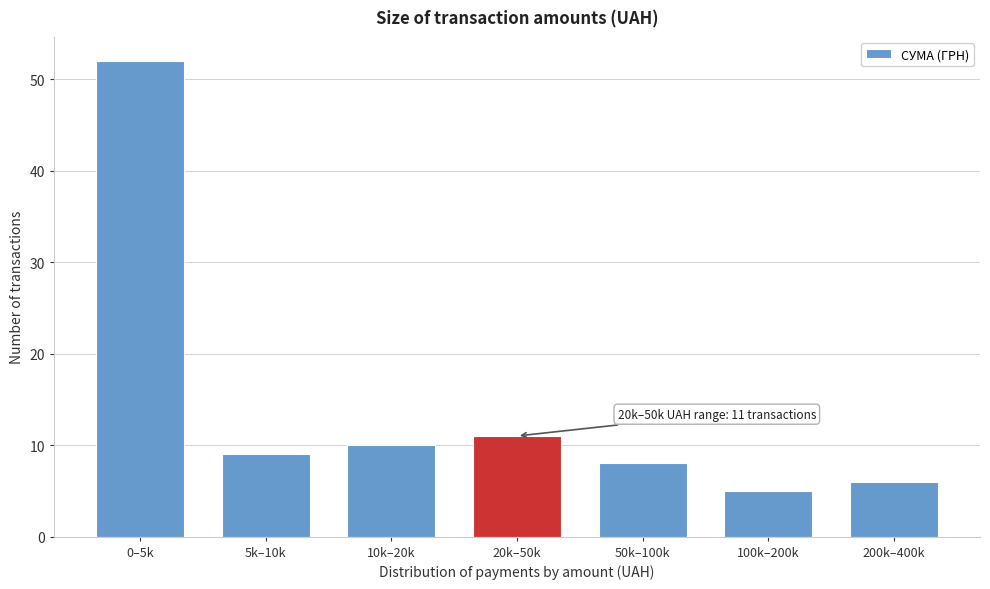

Reading left to right, what are all the values shown in this chart?

52	9	10	11	8	5	6